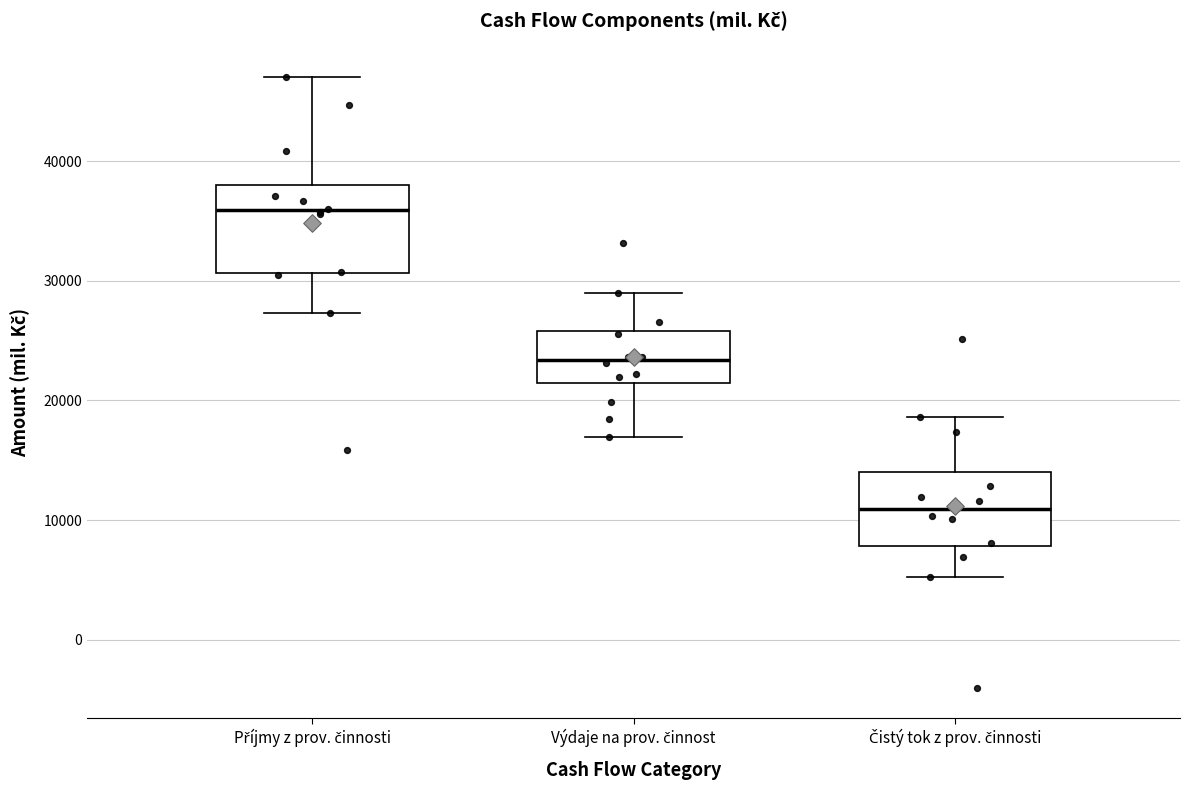

Where does the lower whisker of the box for Čistý tok z prov. činnosti end on the y-axis? The values are not printed on the chart, so give them approximately, as read against the axis.

5000